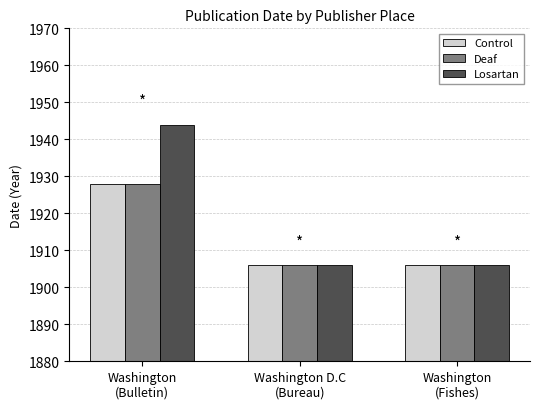

Reading left to right, transcribe all the data shown in this chart.

Control: 1928	1906	1906
Deaf: 1928	1906	1906
Losartan: 1944	1906	1906